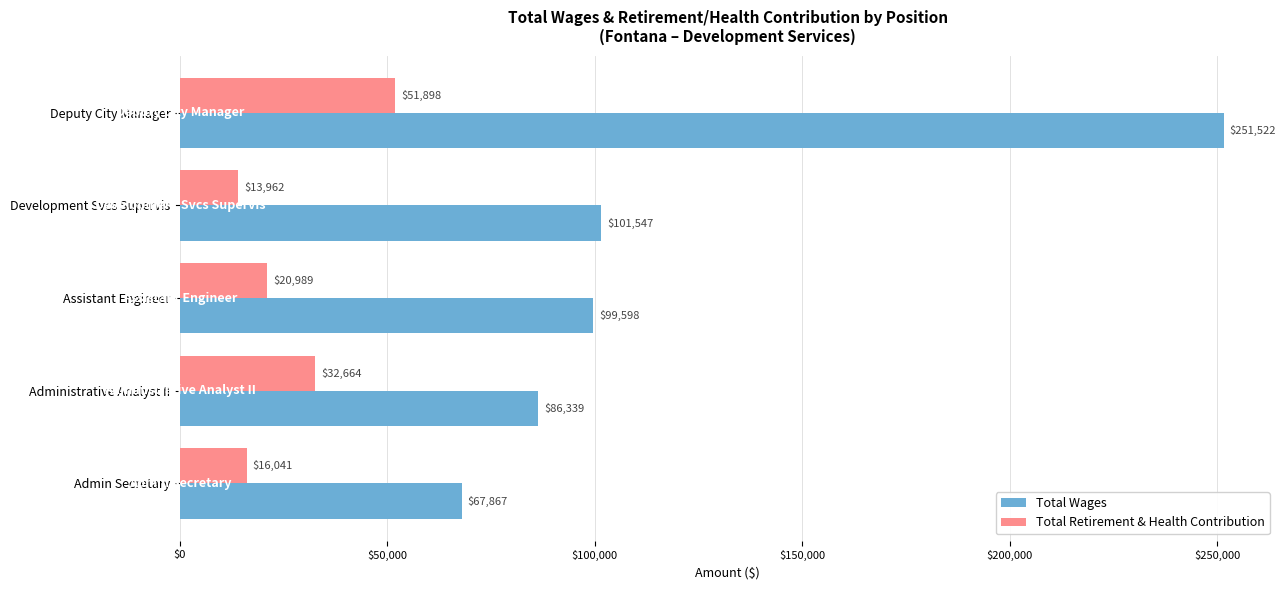

At which label does Total Retirement & Health Contribution reach its peak?

Deputy City Manager